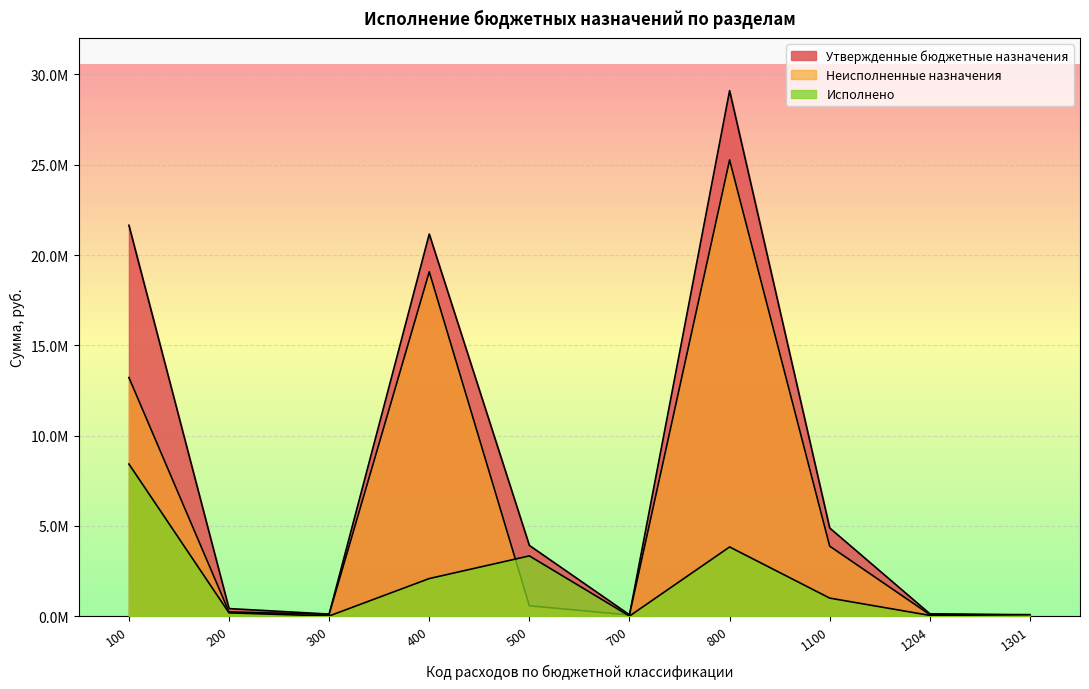

How many lines are shown in the chart?

3